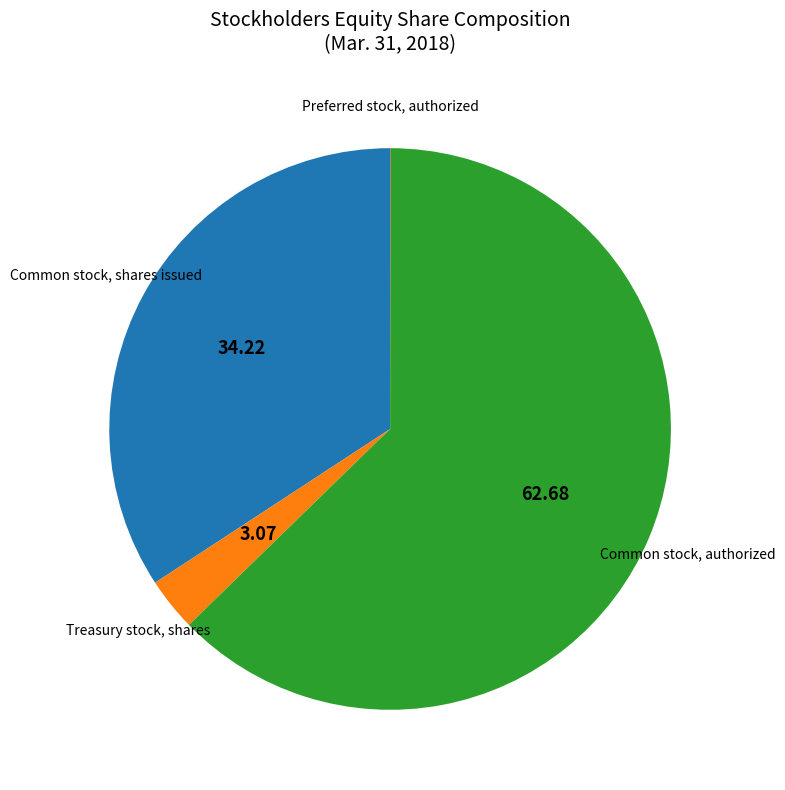

Do Common stock, authorized and Common stock, shares issued together represent more than half of the pie?

Yes